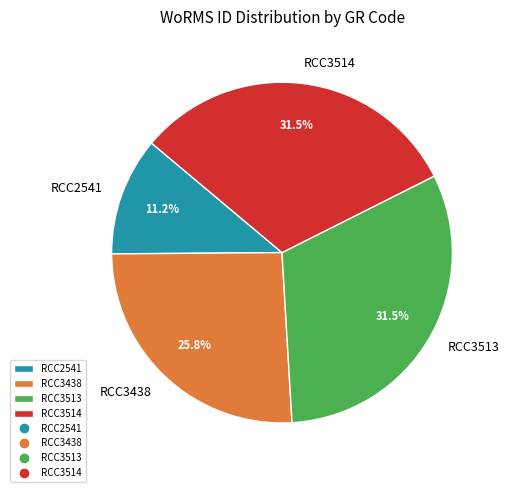

To the nearest percent, what is the average slice percentage?

25%